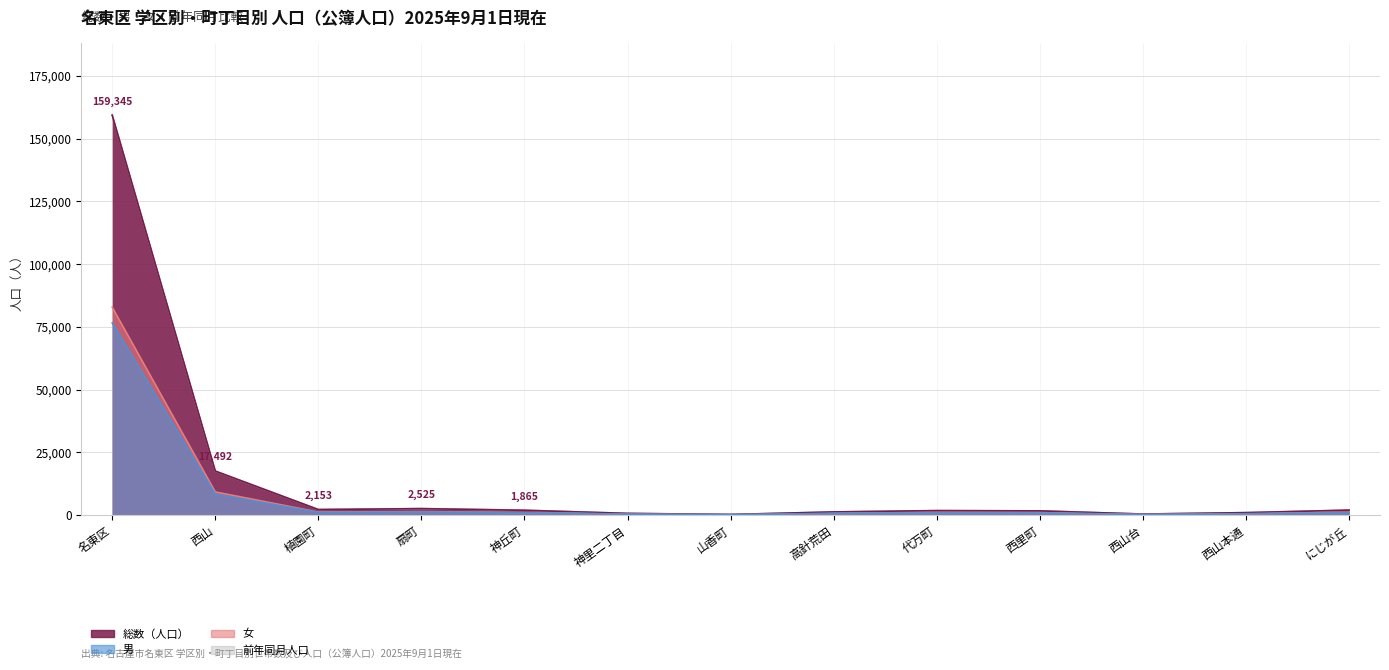

How many values in the 女 series are below 924?

6